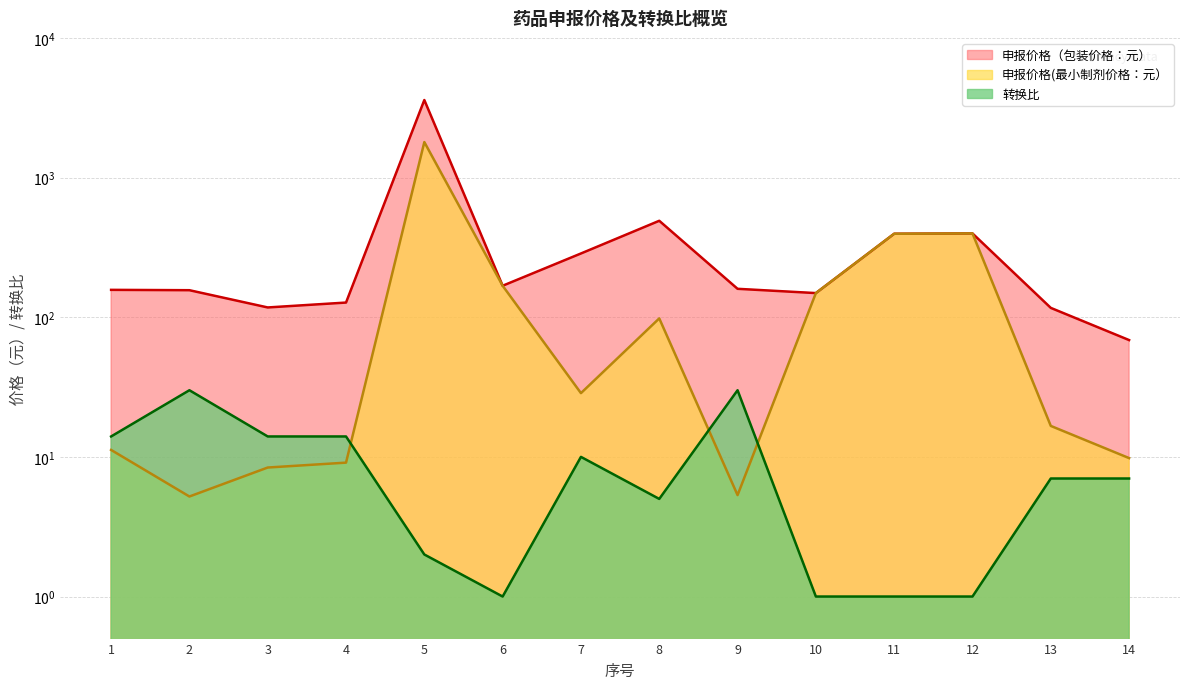

Where does the 申报价格(最小制剂价格：元） series first go above 28?

5